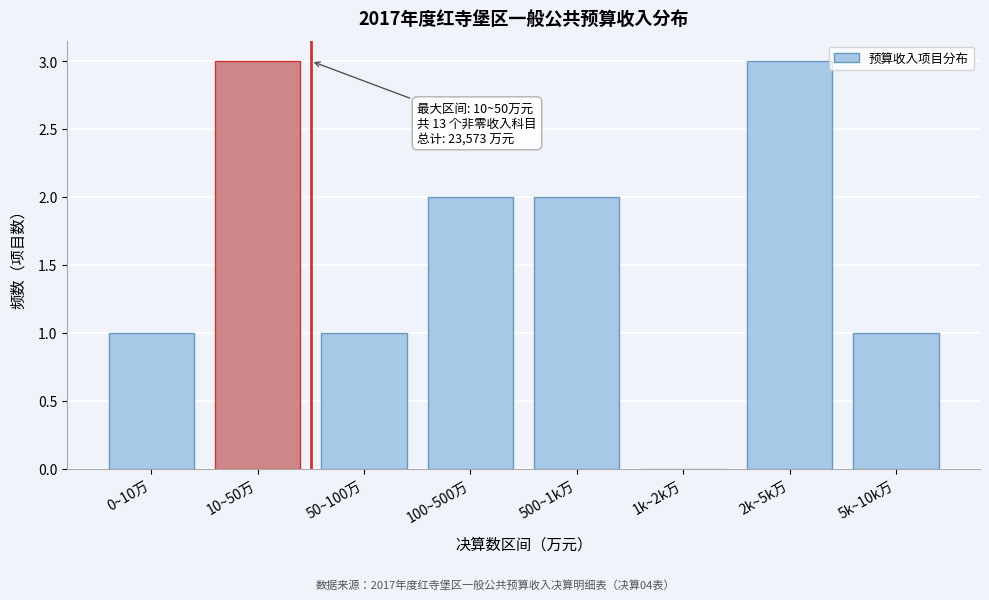

Reading left to right, what are all the values shown in this chart?

0~10万=1	10~50万=3	50~100万=1	100~500万=2	500~1k万=2	1k~2k万=0	2k~5k万=3	5k~10k万=1